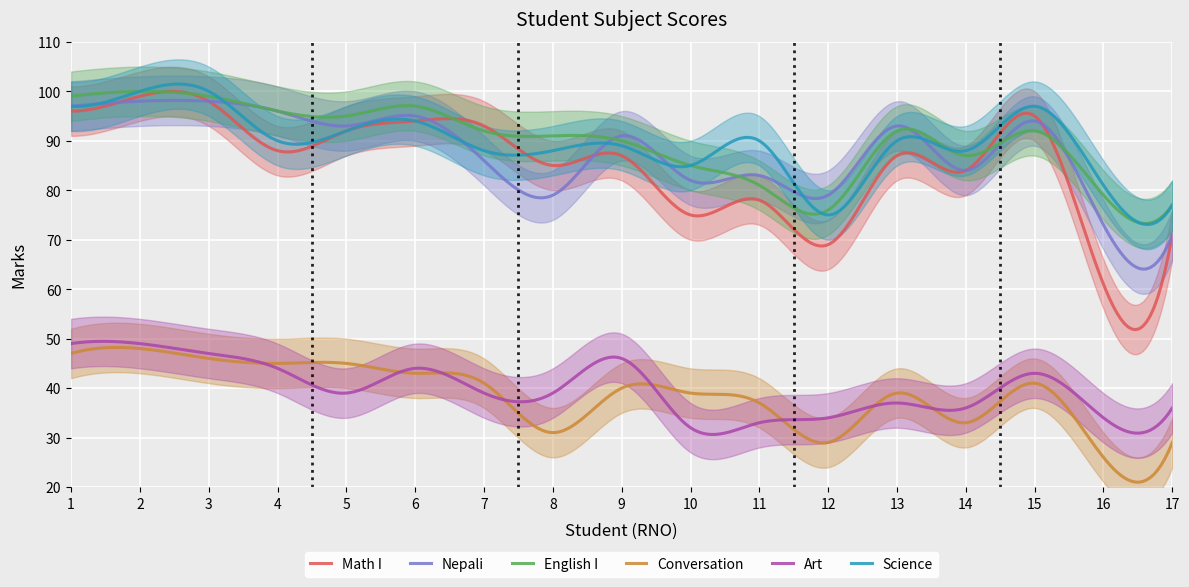

At how many categories does at least one series exceed 99?

2